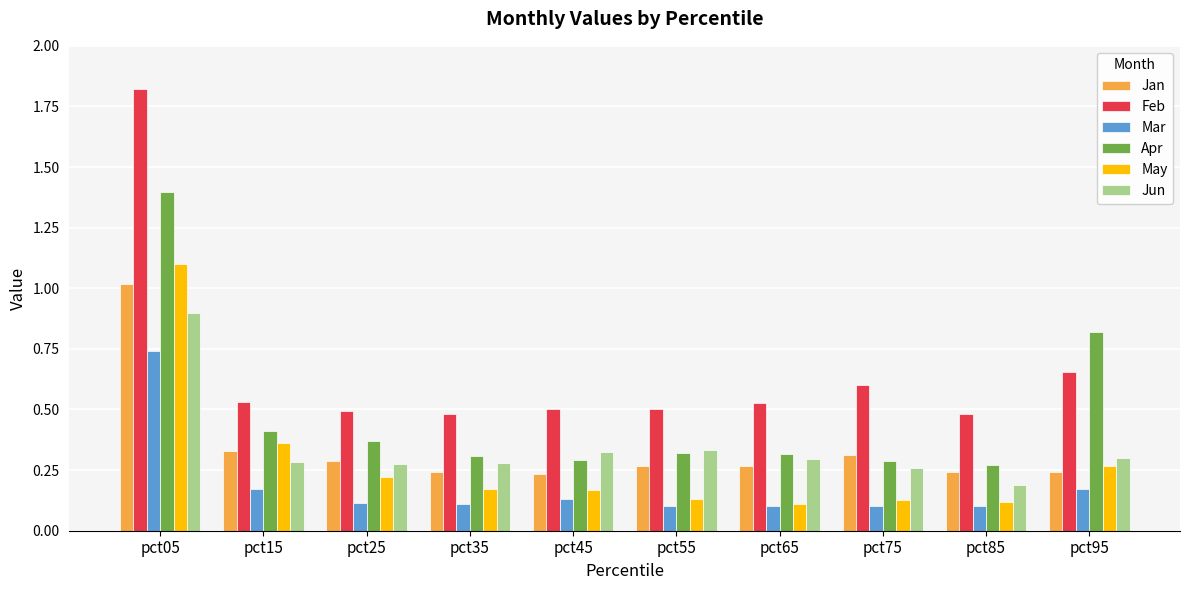

Which series has the widest spread of values?

Feb